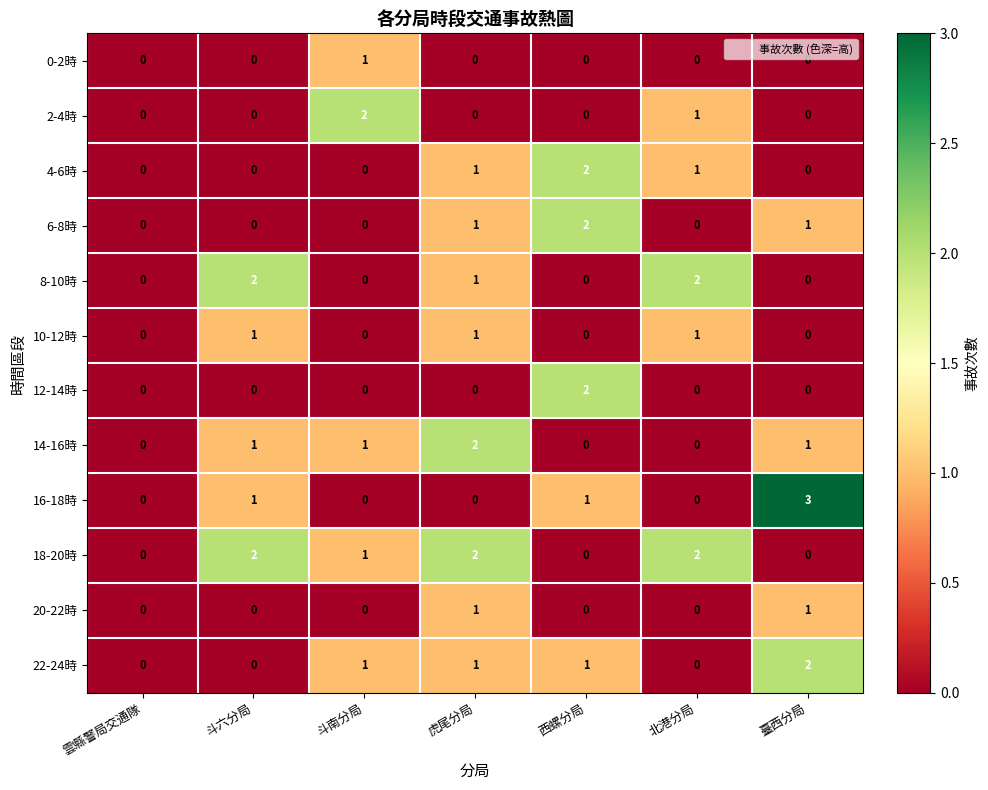

How many 10-12時 values are between 0 and 1?

7